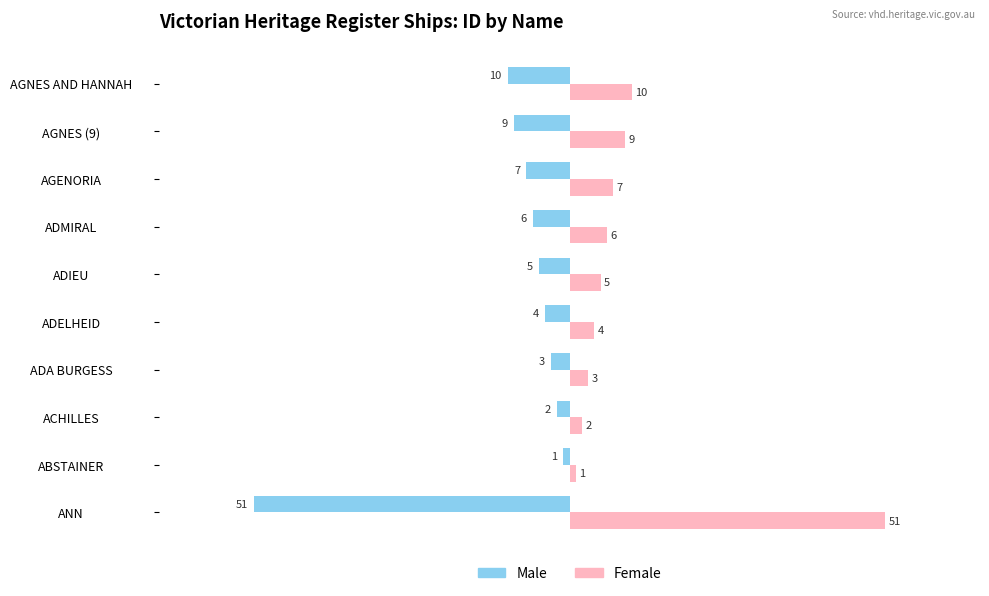

What is the average value of the Female series?

10